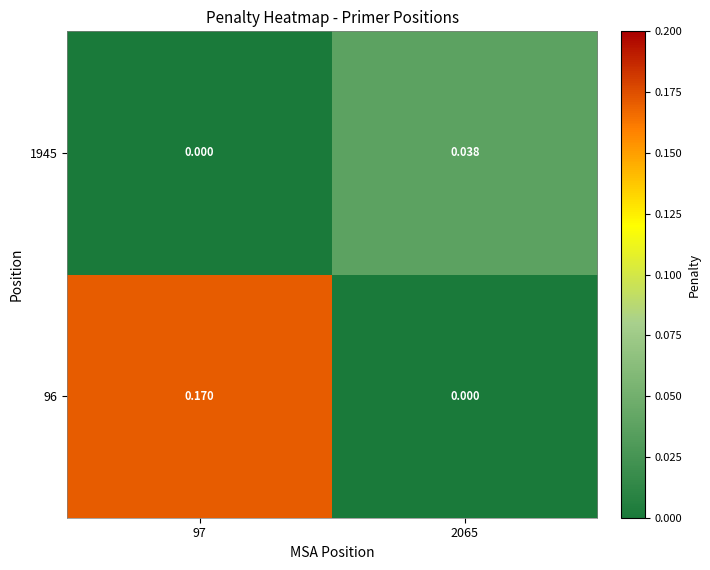

At which category is the sum across all series the highest?

97